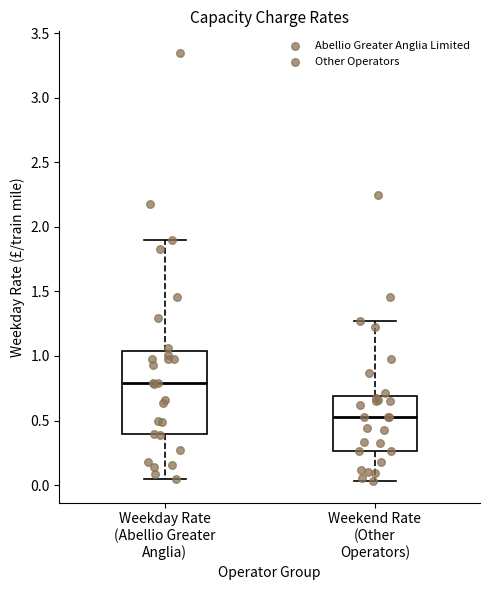

Reading left to right, transcribe this box plot: for each box, give where its median line is, the range the box spans, and where its two whiskers end, as read against the y-axis. The values are not printed on the chart, so give them approximately, as read against the axis.

Weekday Rate (Abellio Greater Anglia): median 0.80, box 0.40 to 1.05, whiskers 0.05 to 1.90
Weekend Rate (Other Operators): median 0.55, box 0.25 to 0.70, whiskers 0.05 to 1.25